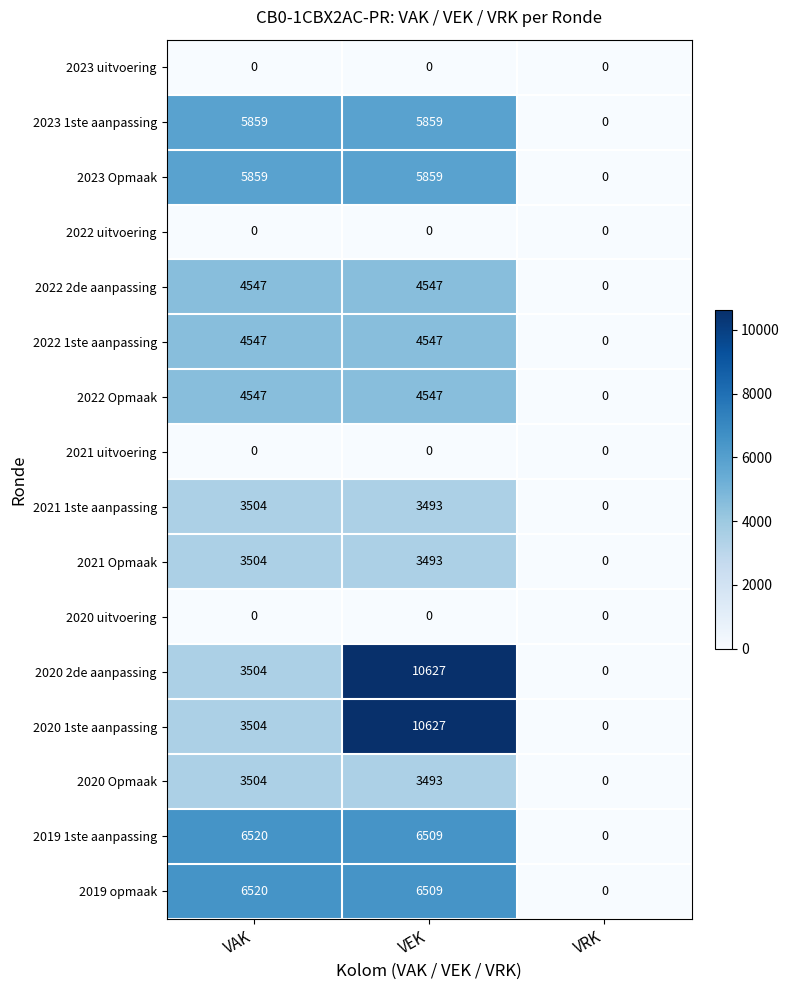

Count the number of categories in the chart.

3